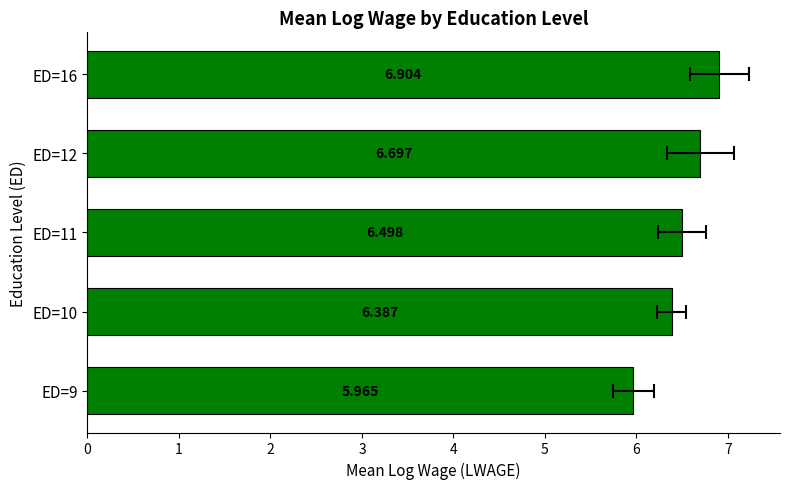

Does the chart contain stacked bars?

No